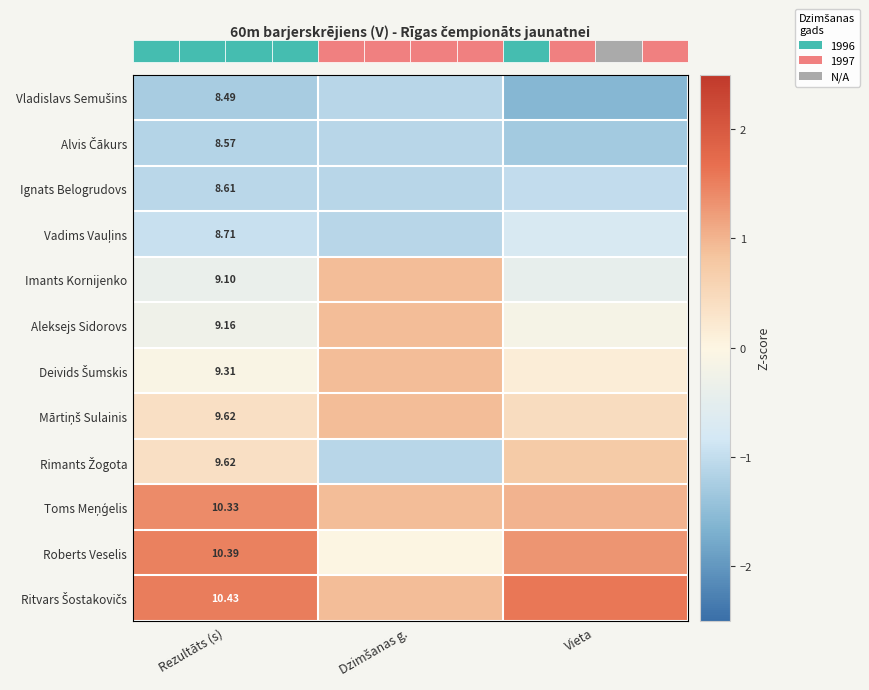

The row_2 series shows -2.0 at Dzimšanas g.. True or false?

False